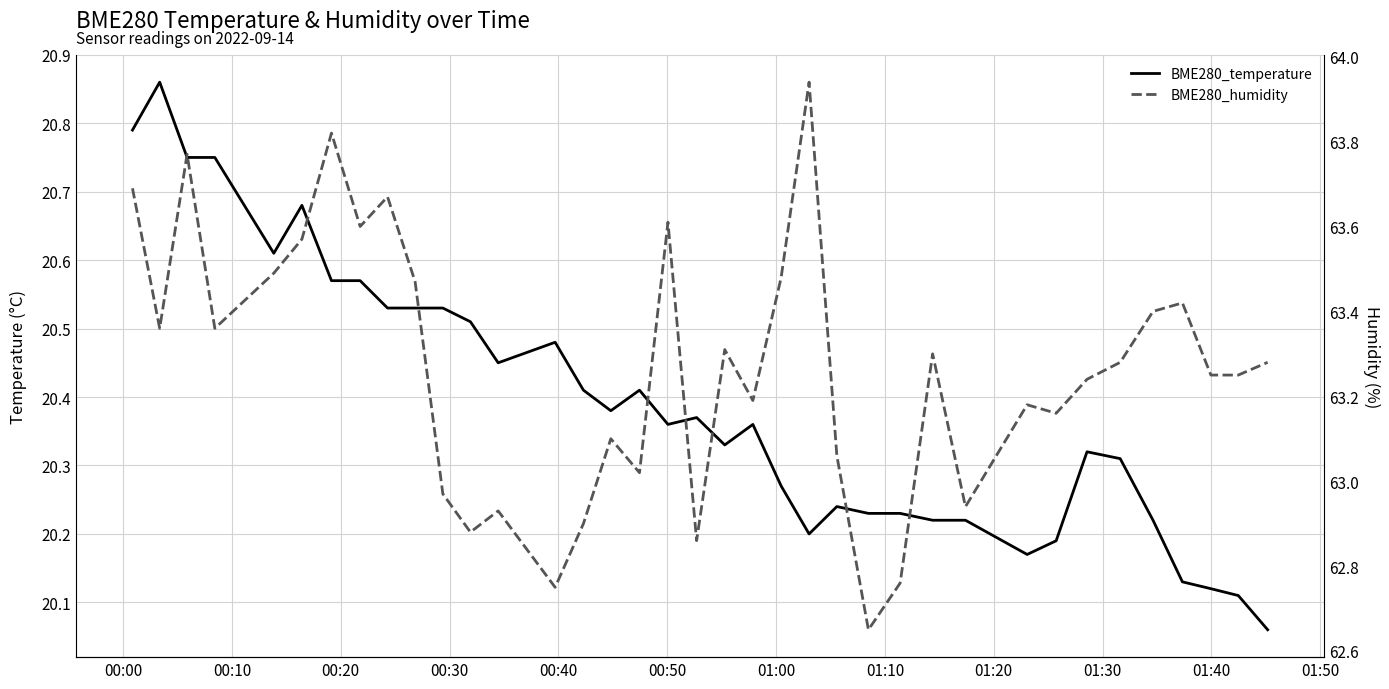

What are all the series names shown in the legend?

BME280_temperature, BME280_humidity